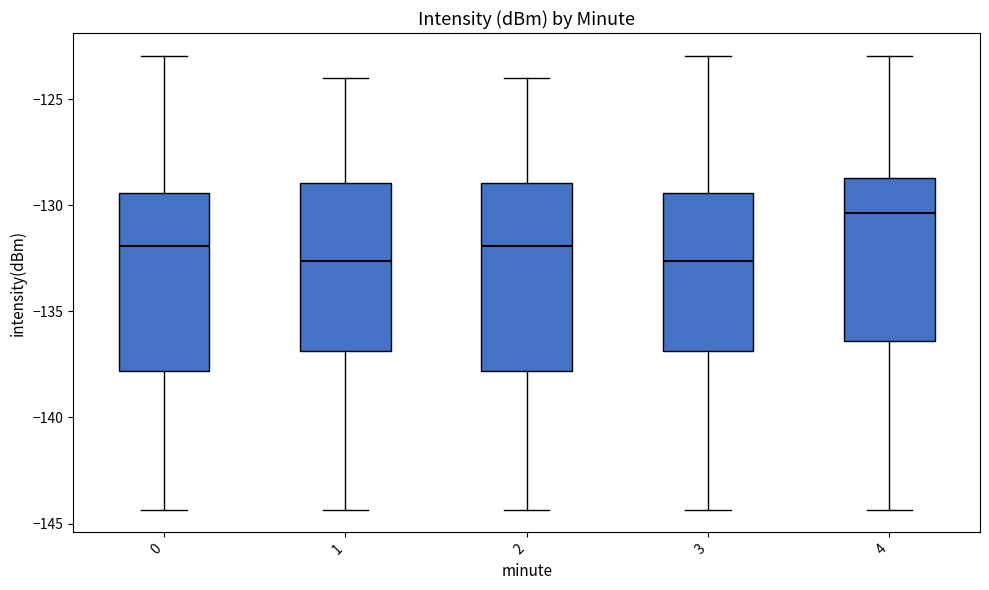

Reading left to right, transcribe this box plot: for each box, give where its median line is, the range the box spans, and where its two whiskers end, as read against the y-axis. The values are not printed on the chart, so give them approximately, as read against the axis.

0: median -132.0, box -138.0 to -129.5, whiskers -144.5 to -123.0
1: median -132.5, box -137.0 to -129.0, whiskers -144.5 to -124.0
2: median -132.0, box -138.0 to -129.0, whiskers -144.5 to -124.0
3: median -132.5, box -137.0 to -129.5, whiskers -144.5 to -123.0
4: median -130.5, box -136.5 to -128.5, whiskers -144.5 to -123.0